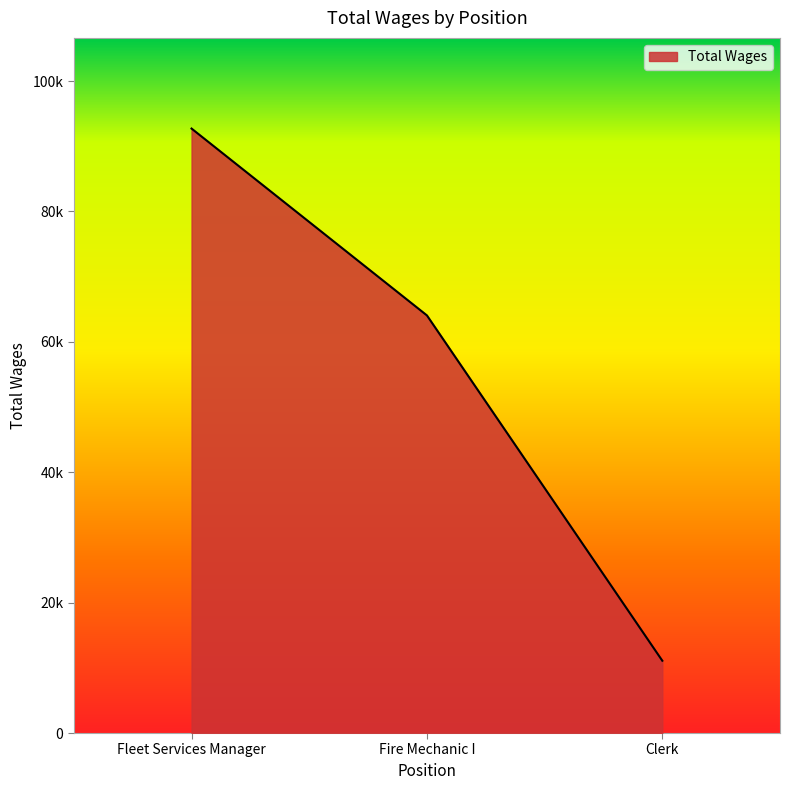

Reading left to right, what are all the values shown in this chart?

Fleet Services Manager=92711	Fire Mechanic I=64053	Clerk=11089